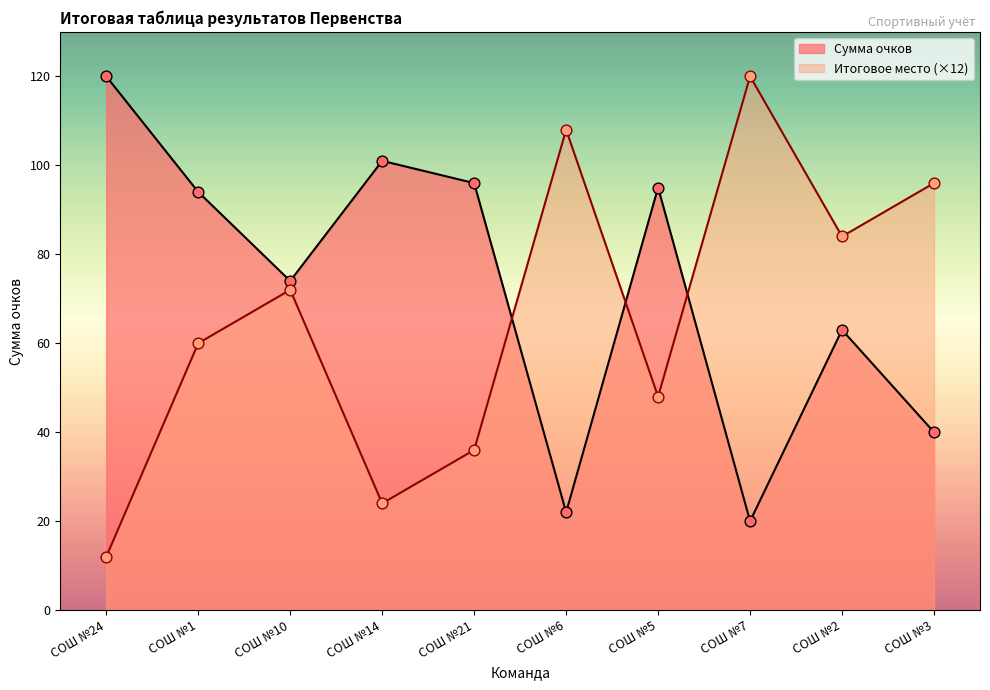

What is the total value across all series at СОШ №3?

136